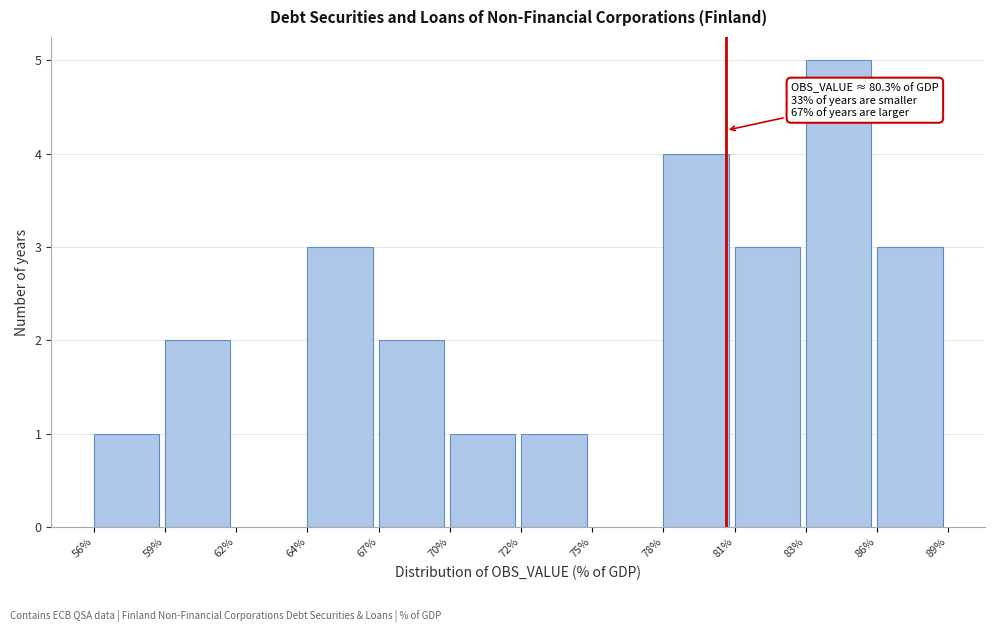

Reading left to right, list all the values displayed in this chart.

56%=1	59%=2	62%=0	64%=3	67%=2	70%=1	72%=1	75%=0	78%=4	81%=3	83%=5	86%=3